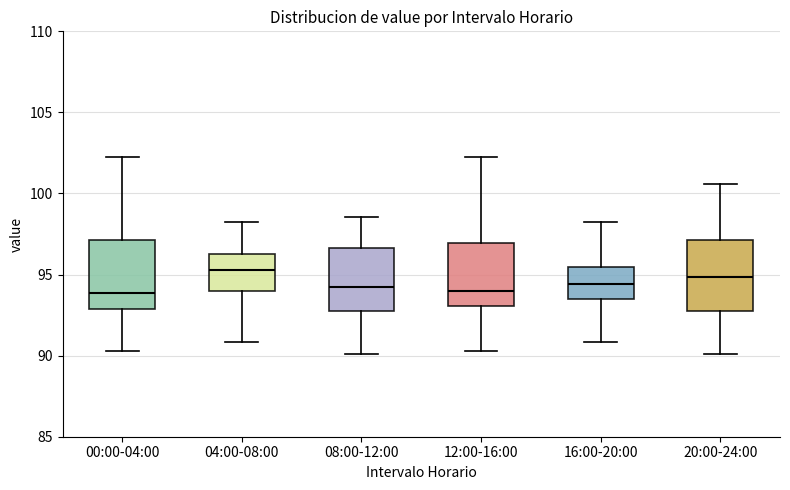

Reading left to right, read every box against the y-axis: the position of its median line, the range the box covers, and the ends of its whiskers. The values are not printed on the chart, so give them approximately, as read against the axis.

00:00-04:00: median 94.0, box 93.0 to 97.0, whiskers 90.5 to 102.0
04:00-08:00: median 95.5, box 94.0 to 96.5, whiskers 91.0 to 98.0
08:00-12:00: median 94.0, box 93.0 to 96.5, whiskers 90.0 to 98.5
12:00-16:00: median 94.0, box 93.0 to 97.0, whiskers 90.5 to 102.0
16:00-20:00: median 94.5, box 93.5 to 95.5, whiskers 91.0 to 98.0
20:00-24:00: median 95.0, box 93.0 to 97.0, whiskers 90.0 to 100.5